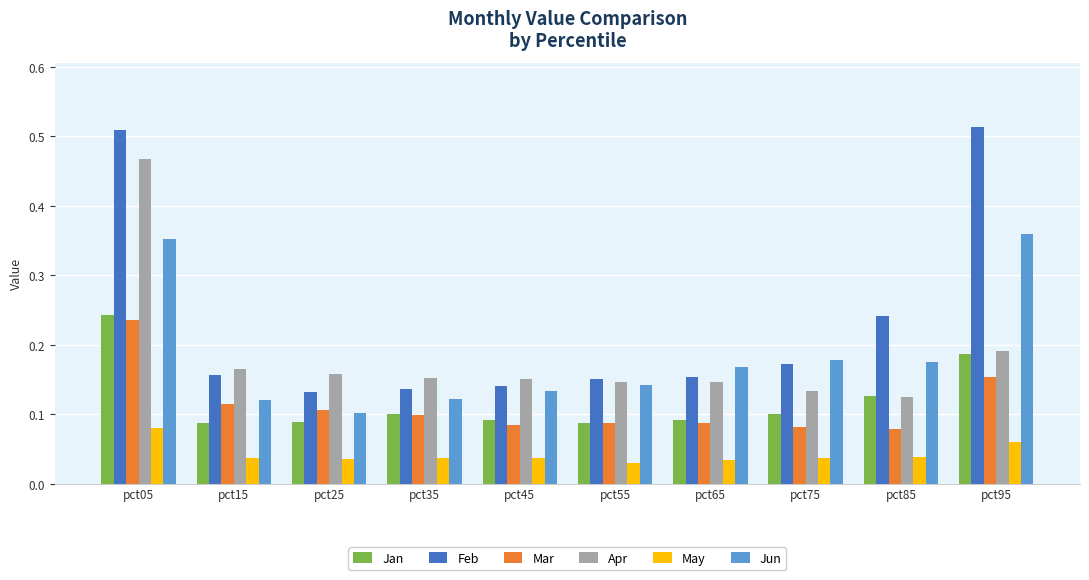

Which series has the largest range (max minus min)?

Feb